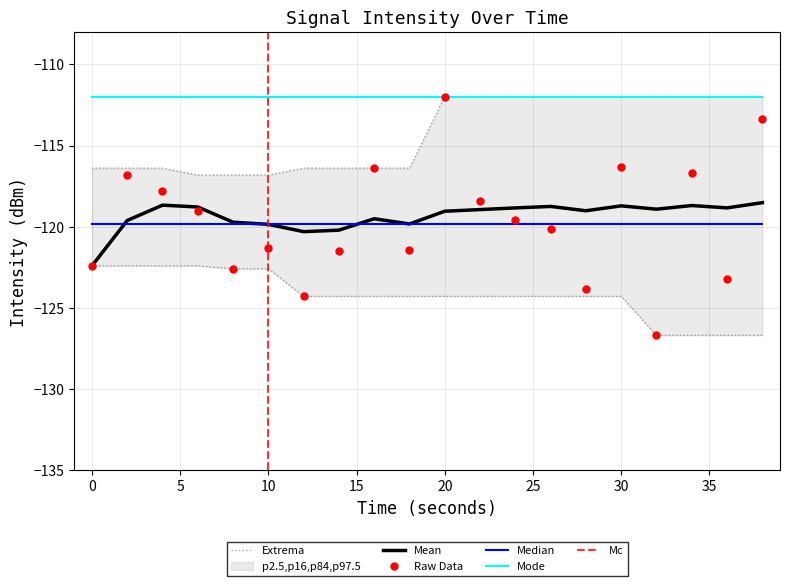

The lower_bound series shows -181.5 at 20. True or false?

False